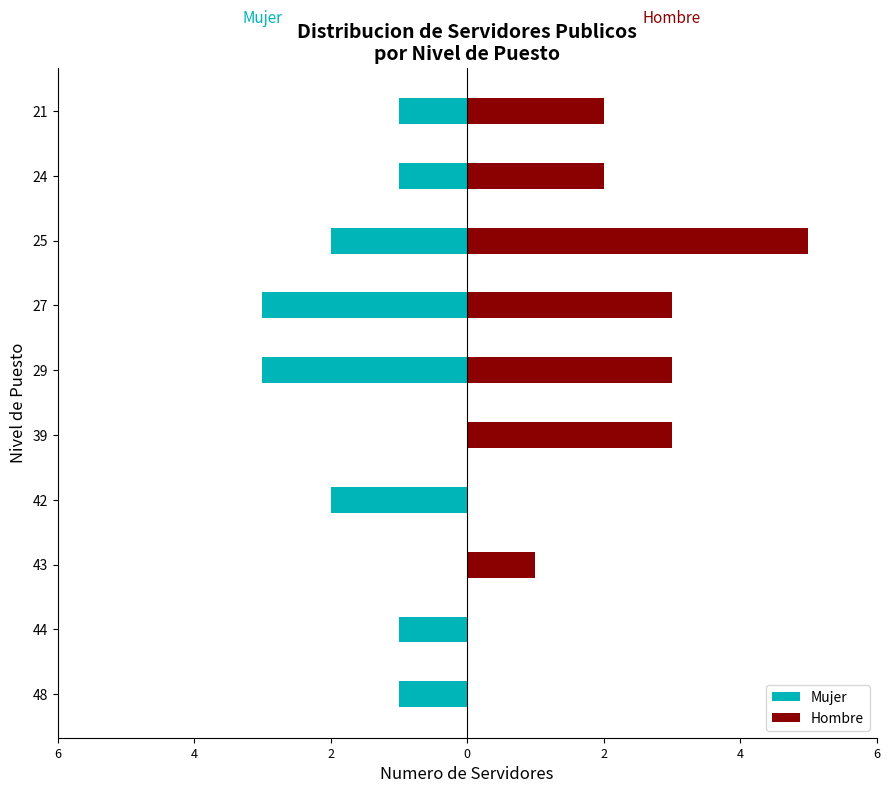

What is the greatest value displayed?

5